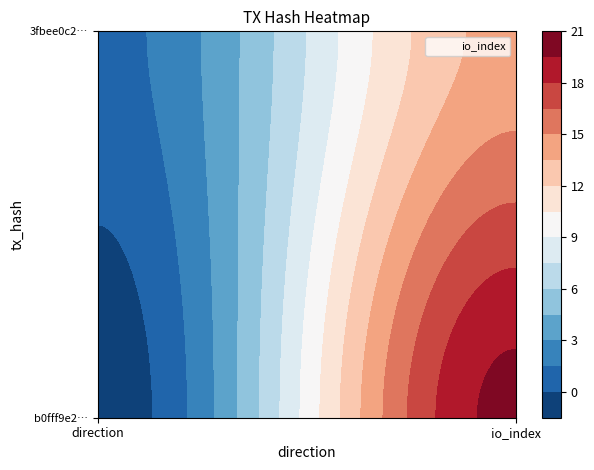

Which series changed the most between -1 and 1?

b0fff9e221a9ea150bbe534e7e8c3e02ada499f